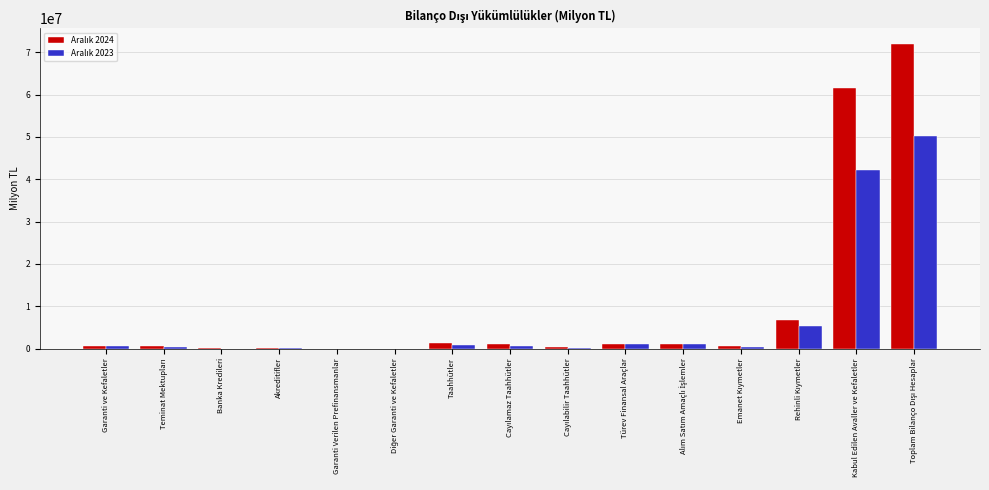

What is the greatest value displayed?

72000263.2